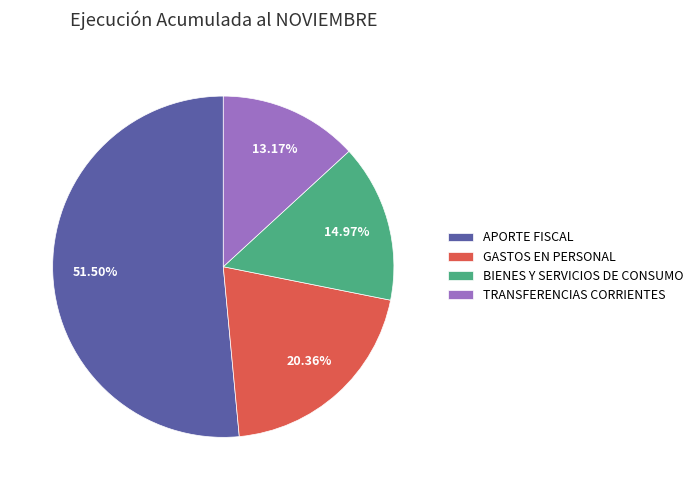

Does APORTE FISCAL account for over 50% of the chart?

Yes